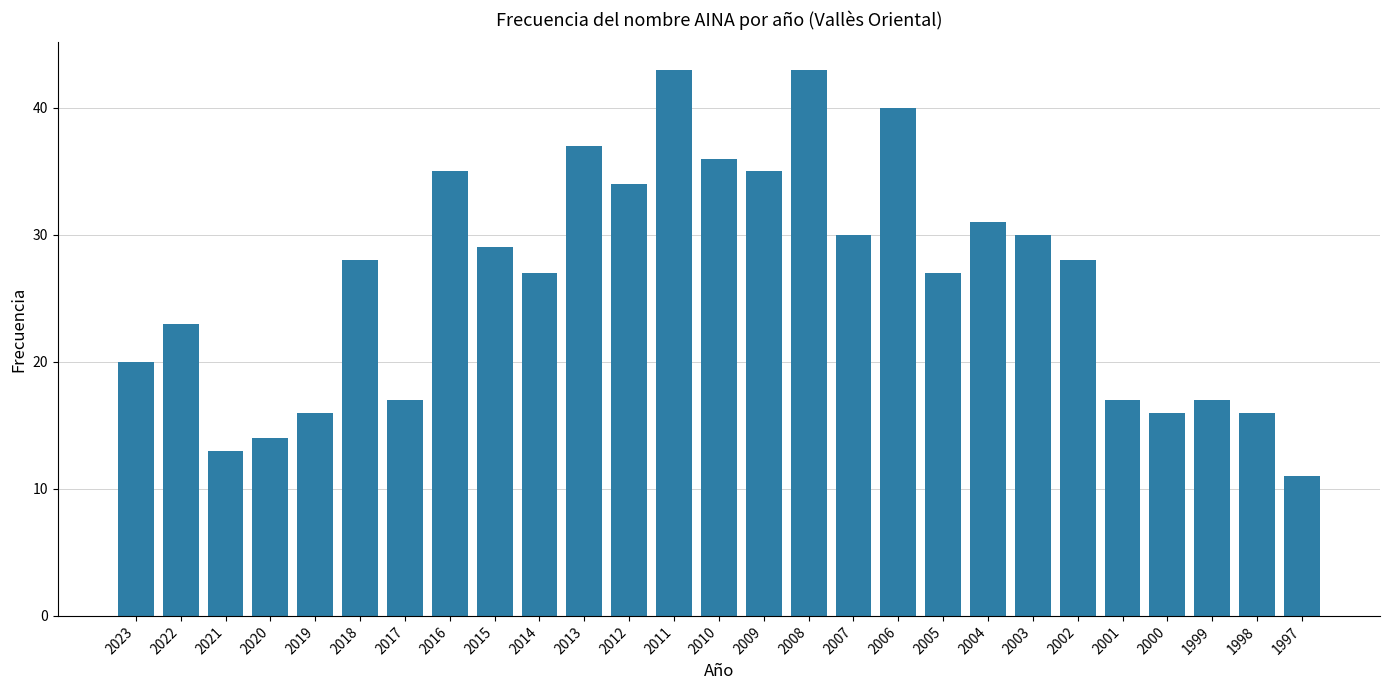

What is the difference between the values at 2007 and 2020?

16